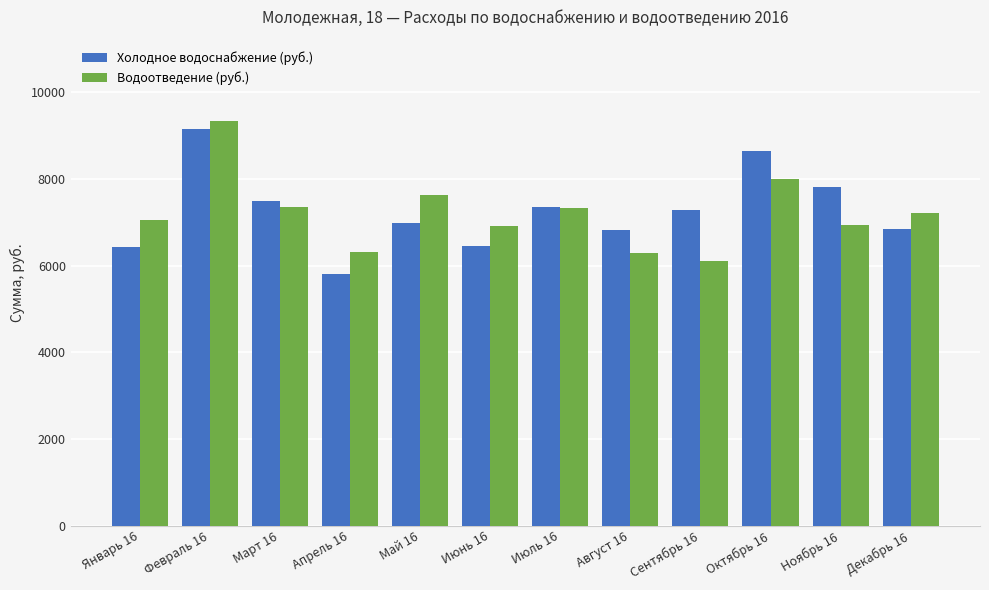

Read the Холодное водоснабжение (руб.) value at Июнь 16.

6446.4